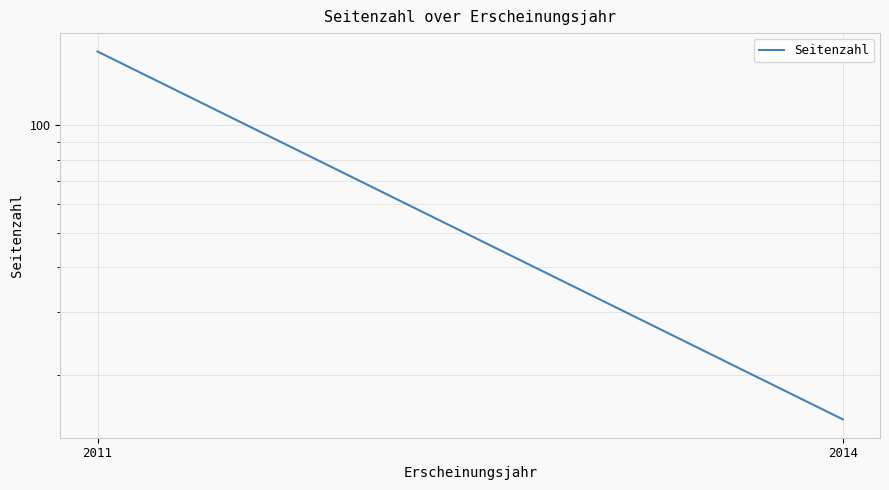

The chart shows a value of 23 at 2014. True or false?

False